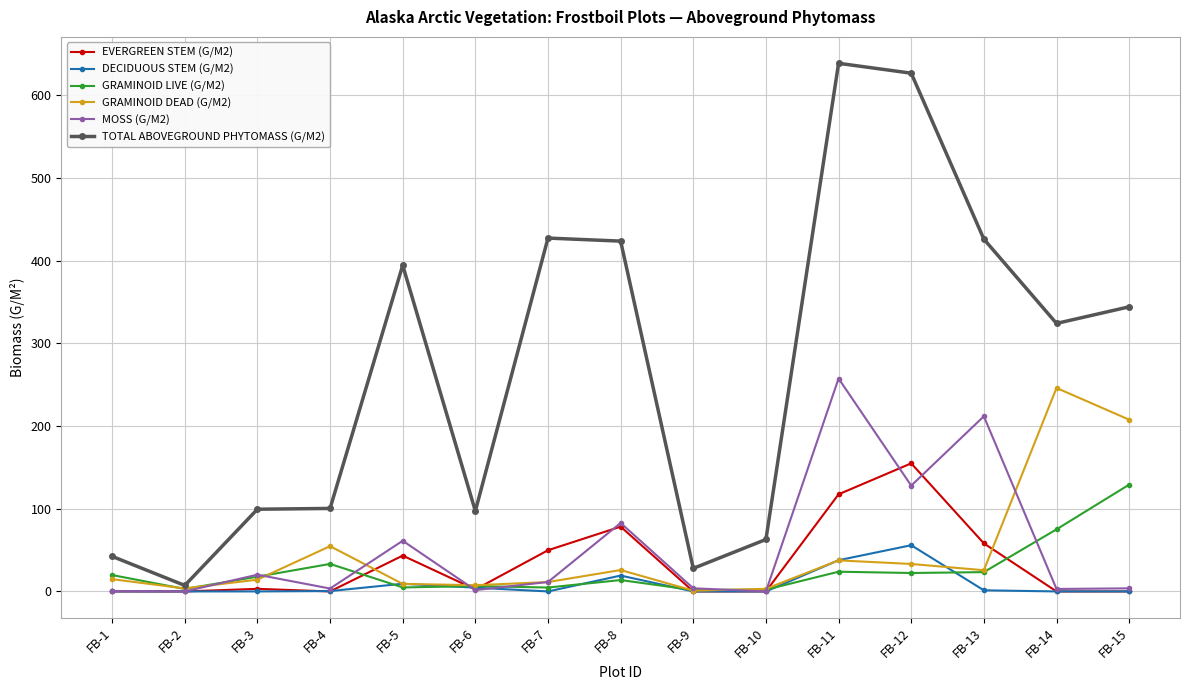

What is the difference between the second highest and second lowest values in the TOTAL ABOVEGROUND PHYTOMASS (G/M2) series?

598.7